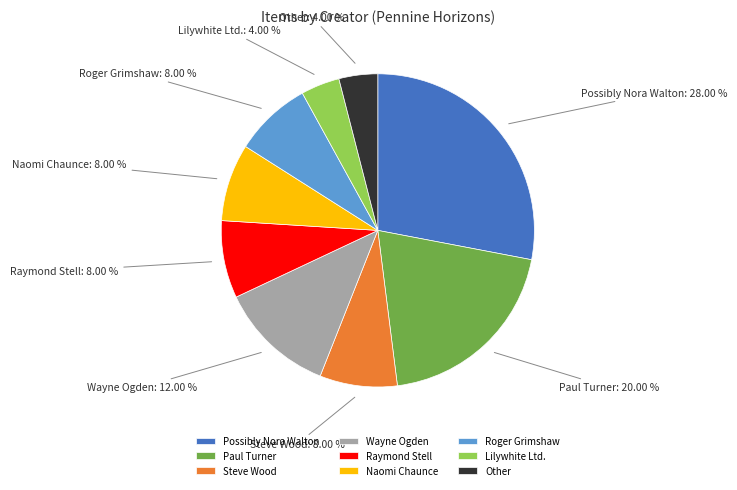

The Other slice represents 4% of the pie. True or false?

True